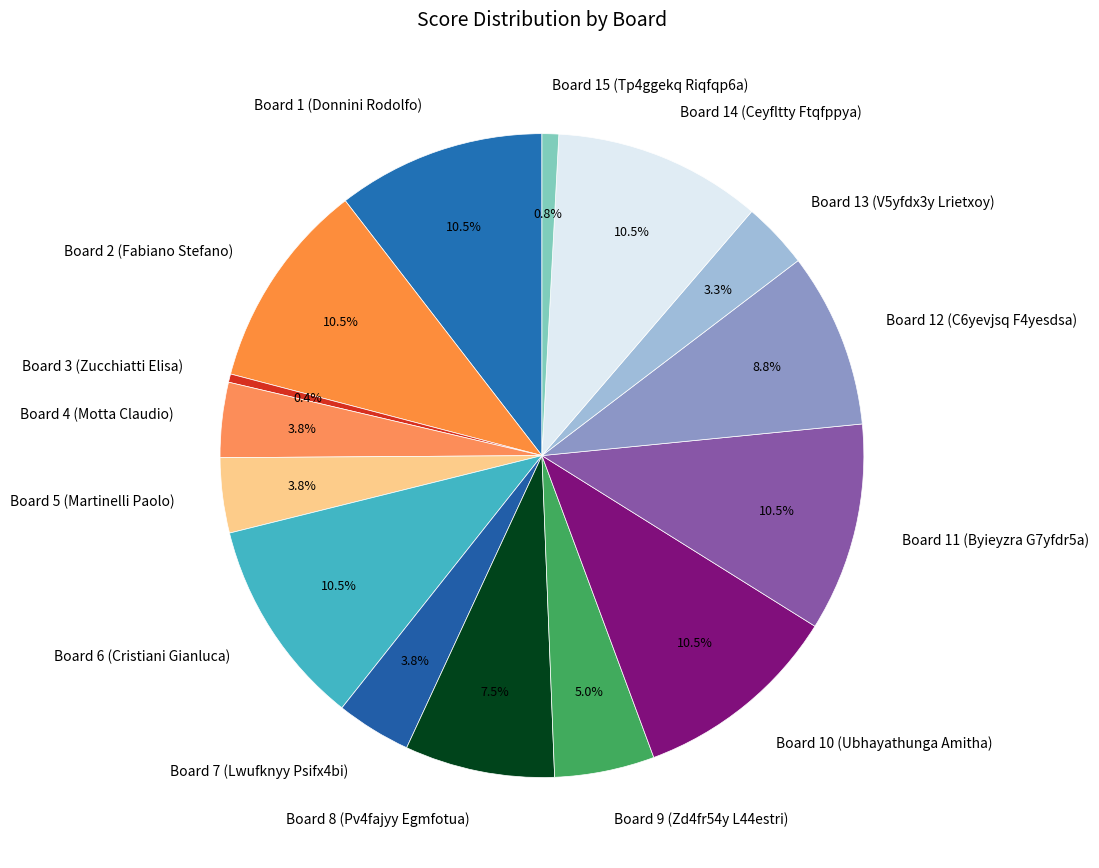

Is the sum of Board 15 (Tp4ggekq Riqfqp6a) and Board 11 (Byieyzra G7yfdr5a) greater than half?

No